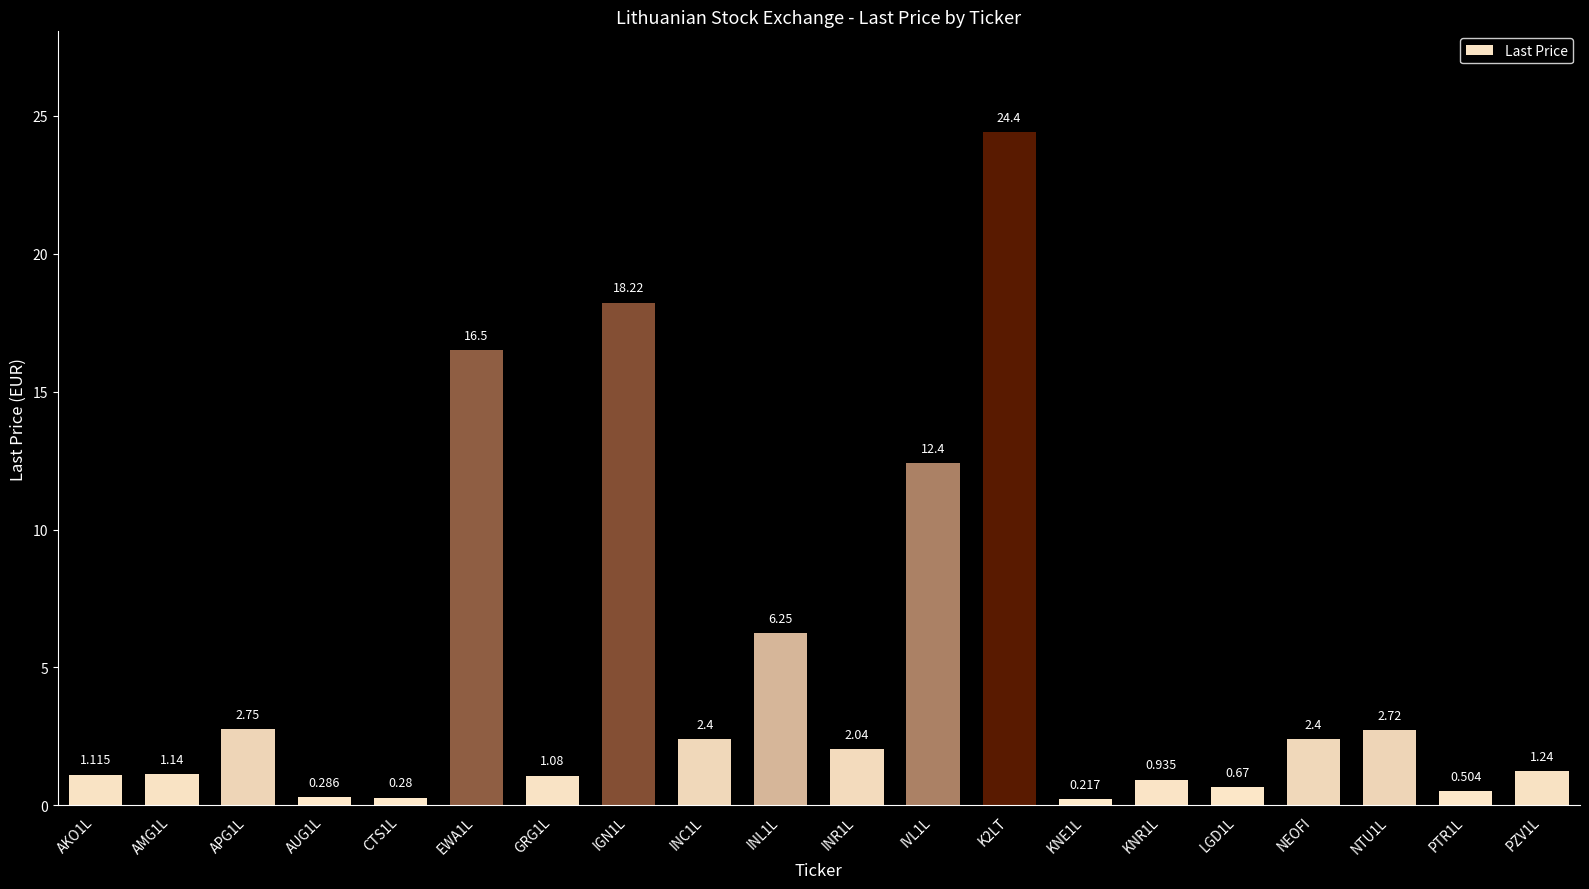

Where is the data nearest to the value 12?

IVL1L